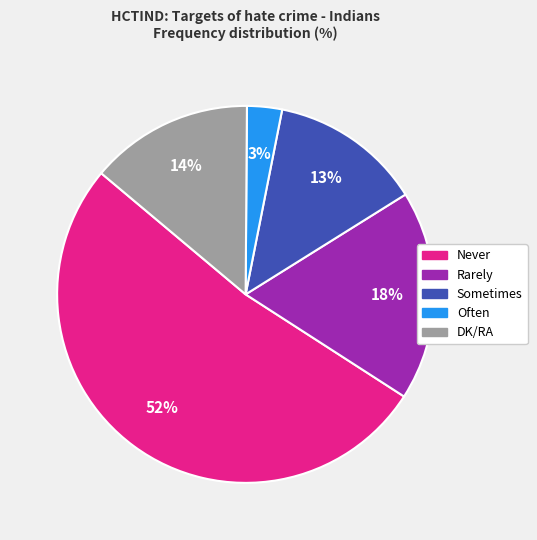

Does Never represent more than half of the total?

Yes